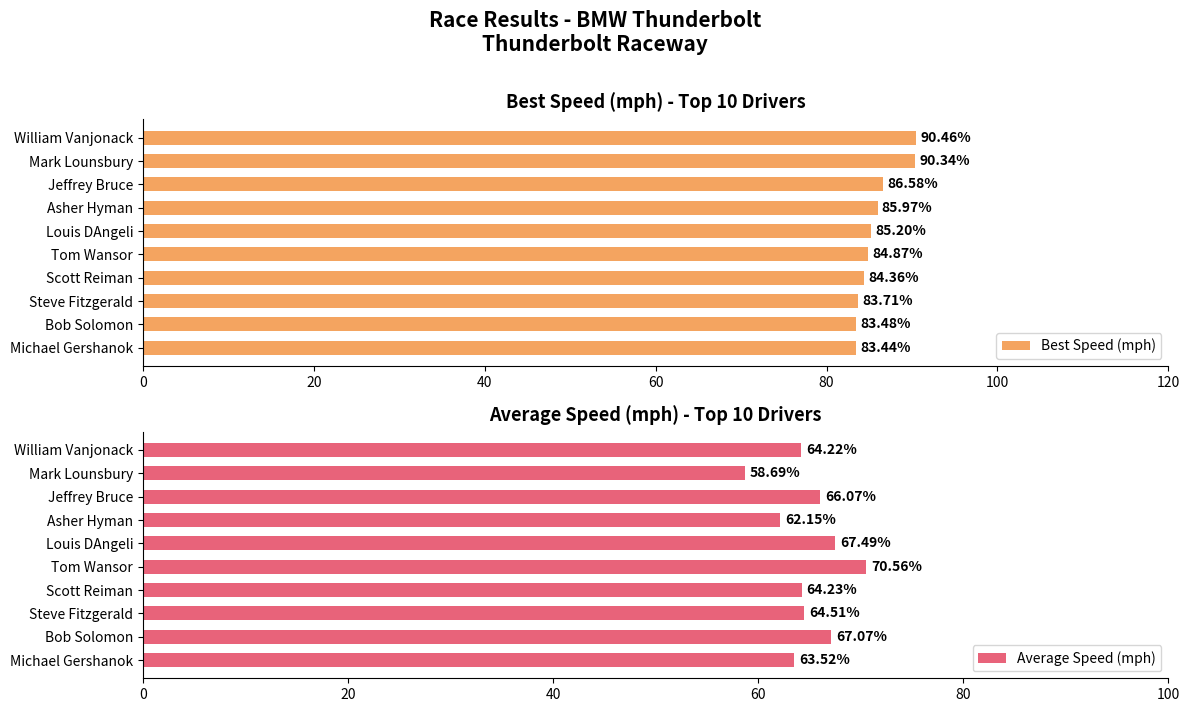

What is the sum of the Best Speed (mph) values at William Vanjonack and Michael Gershanok?

173.9